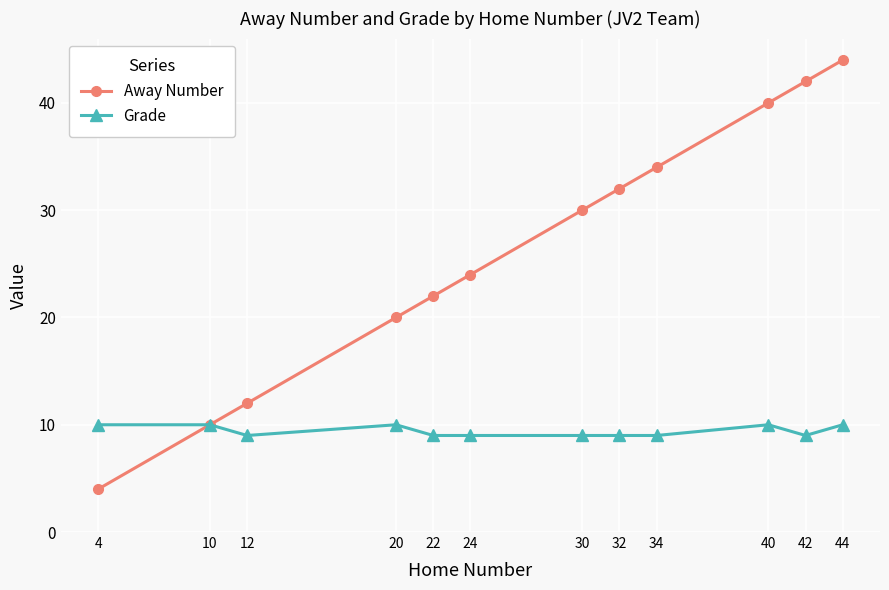

At which category does Grade reach its first local valley?

12